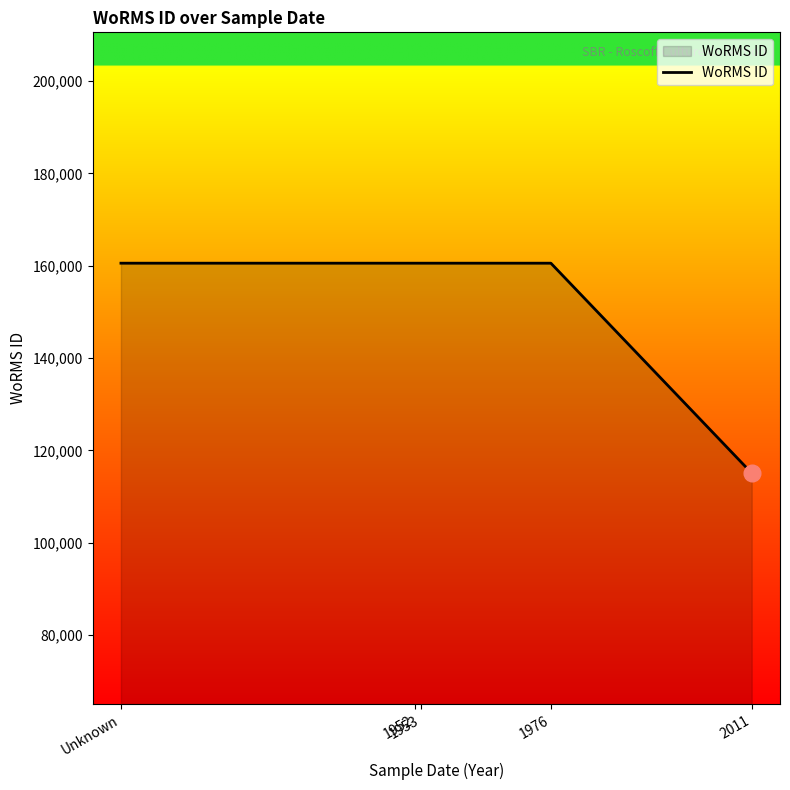

What position from the right is Unknown?

5